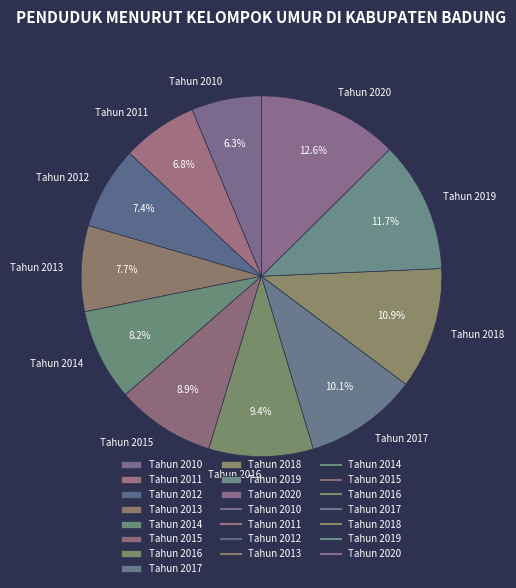

Does Tahun 2012 account for over 50% of the chart?

No